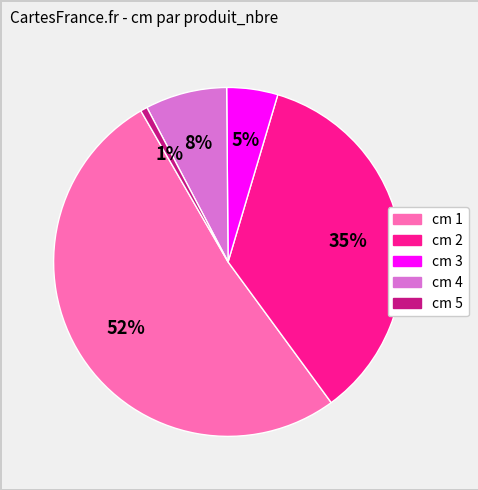

To the nearest percent, what is the average slice percentage?

20%